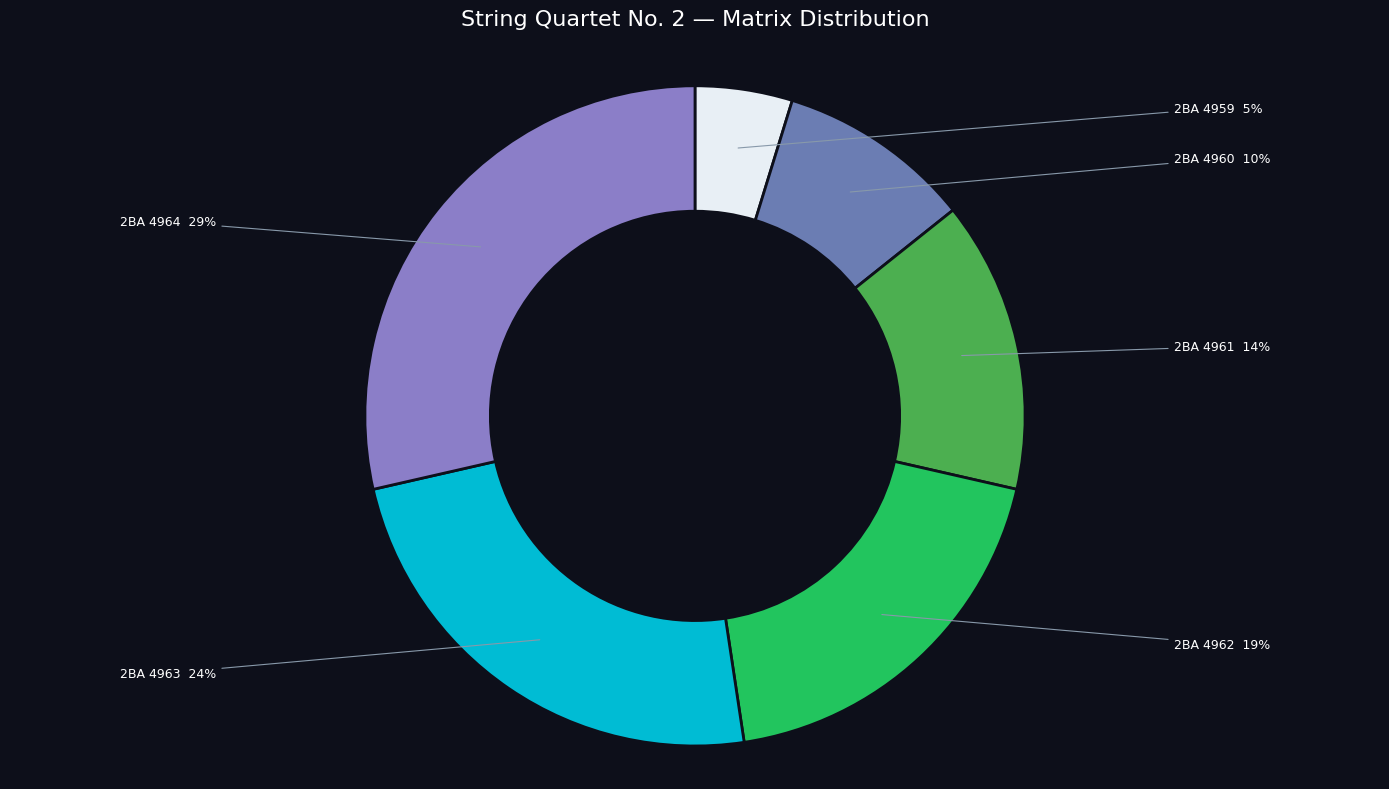

The 2BA 4961 slice represents 14% of the pie. True or false?

True